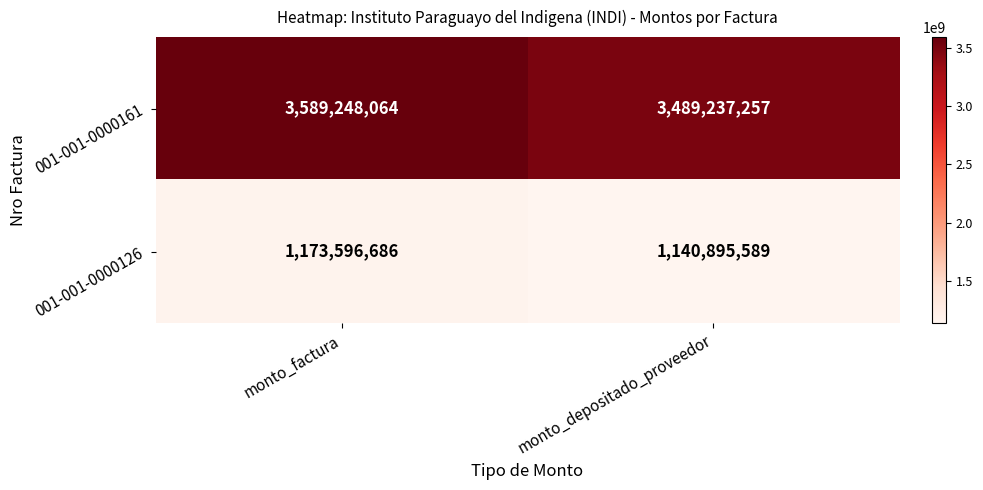

What is the difference between the 001-001-0000161 values at monto_depositado_proveedor and monto_factura?

100010807